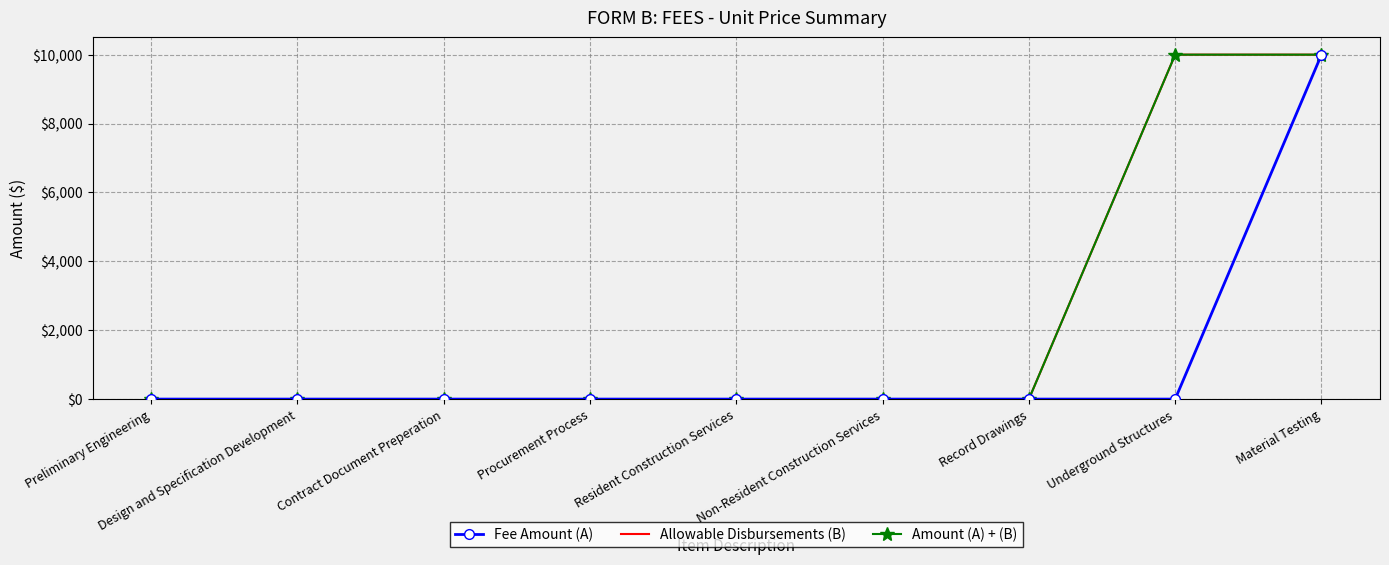

Rank the series at Preliminary Engineering from highest to lowest value.

Fee Amount (A), Allowable Disbursements (B), Amount (A) + (B)